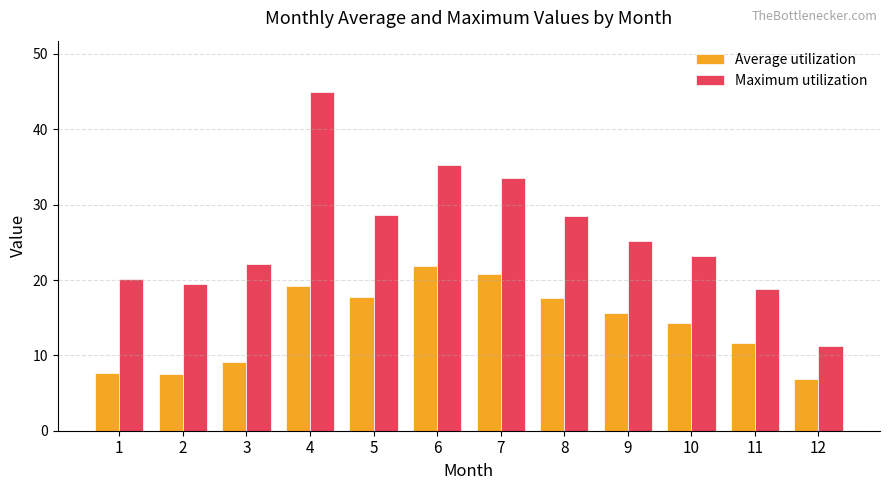

Which series has the largest total across all categories?

Maximum utilization